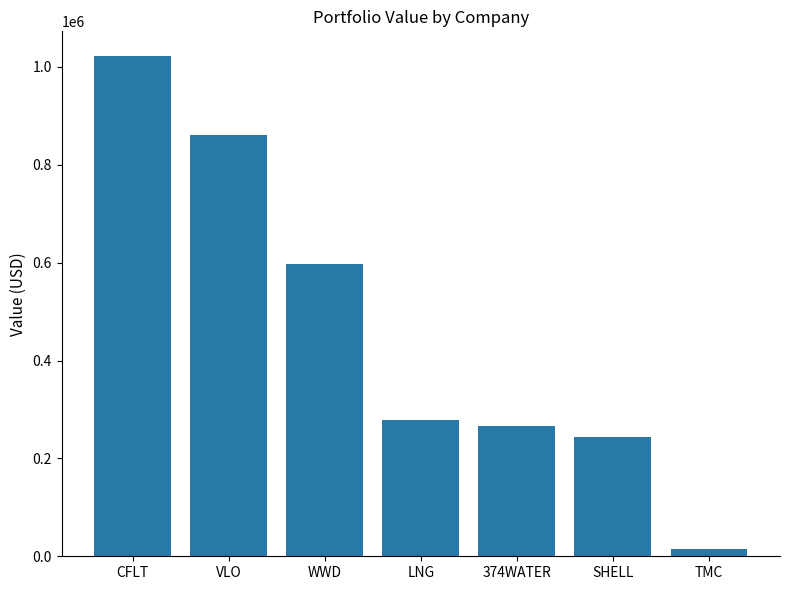

Rank the categories by value from lowest to highest.

TMC, SHELL, 374WATER, LNG, WWD, VLO, CFLT